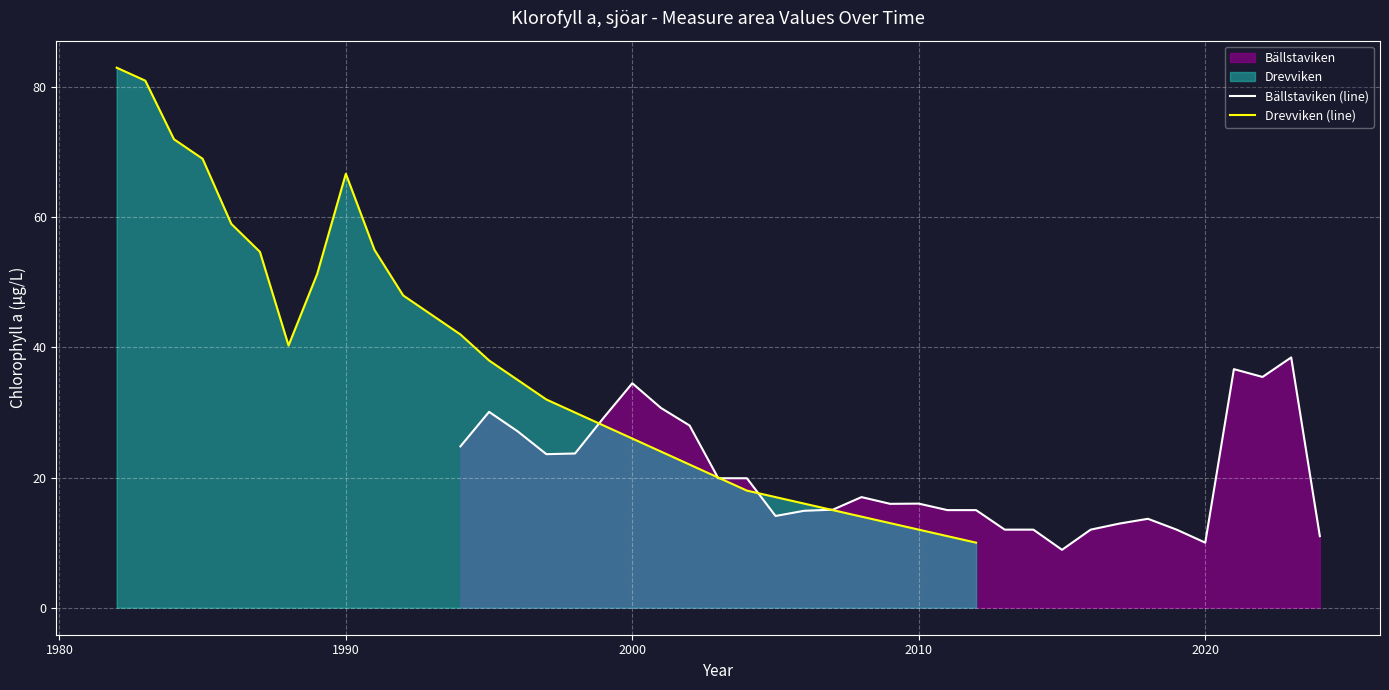

Rank the series by their average value, from highest to lowest.

Drevviken (line), Bällstaviken (line)